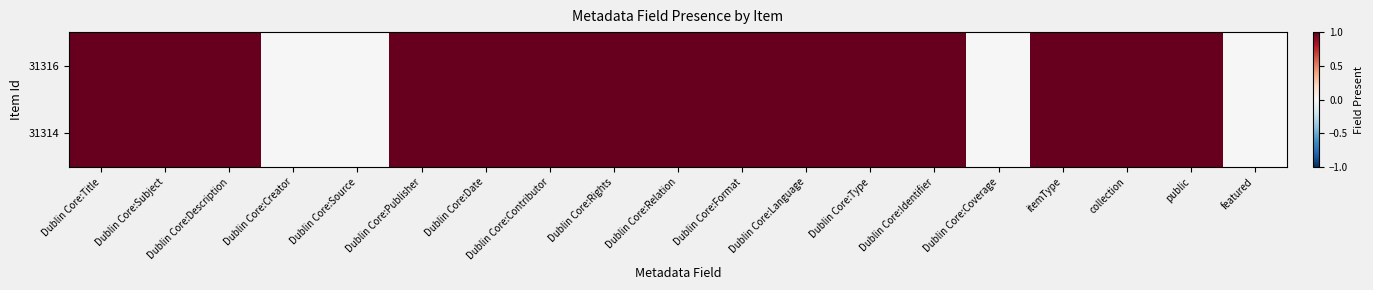

At which category is the sum across all series the highest?

Dublin Core:Title